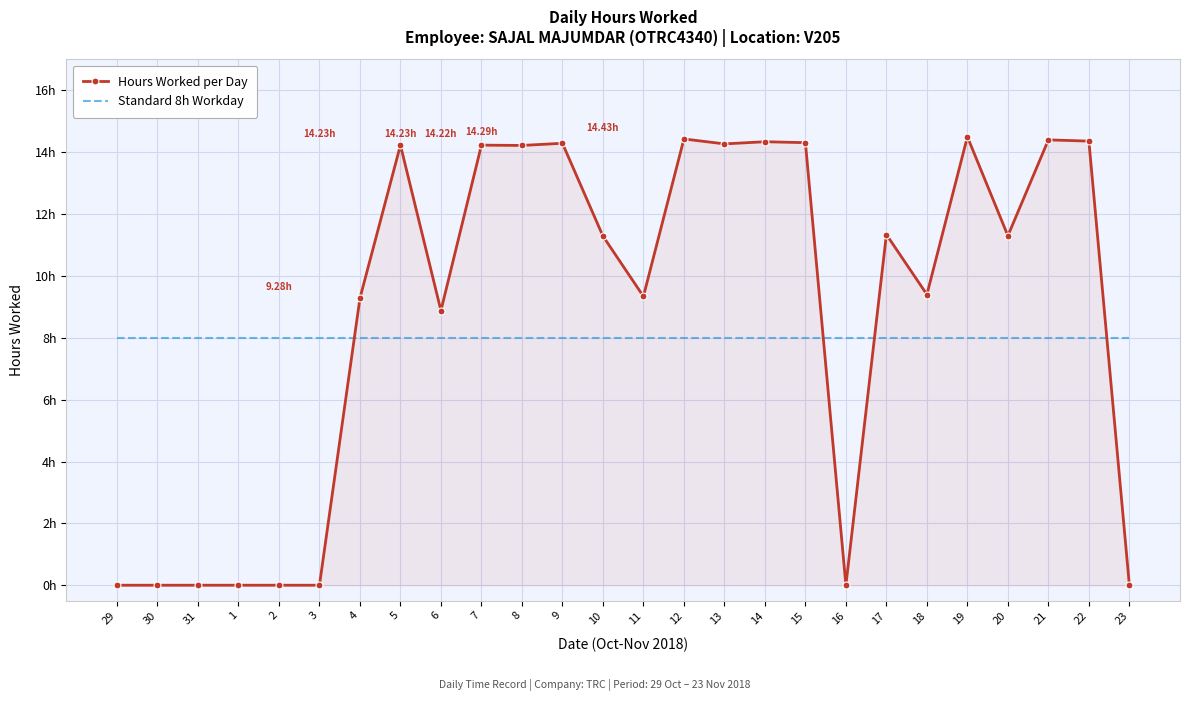

Where do Standard 8h Workday and Hours Worked per Day first cross each other?

3 and 4